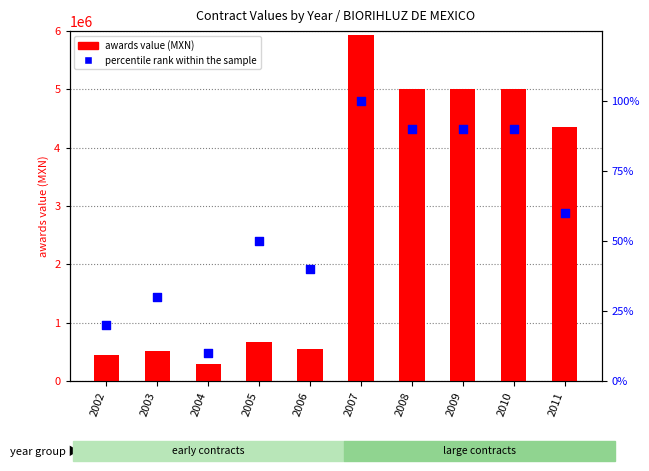

What is the total value across all series at 2011?

4347886.0